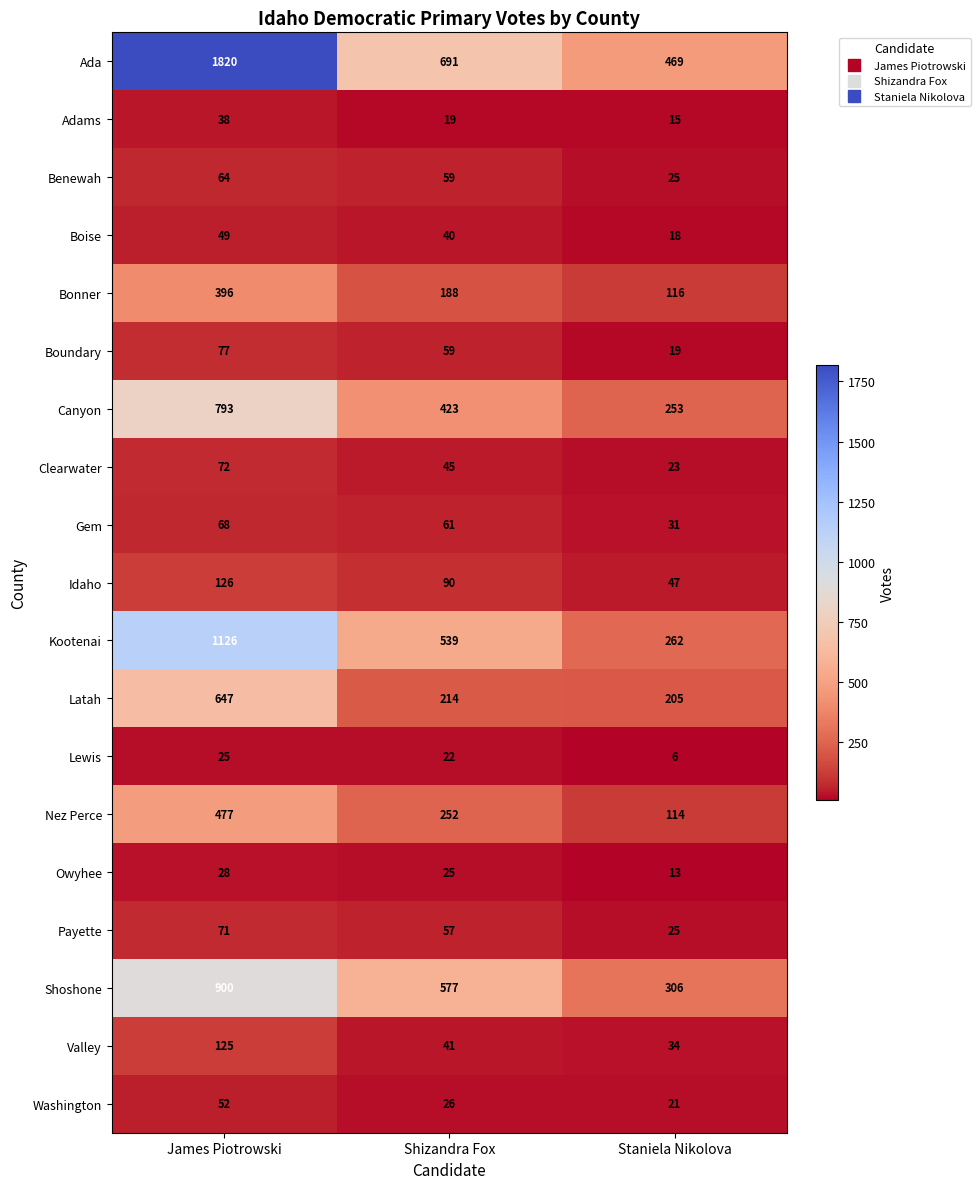

What is the total value across all series at Staniela Nikolova?

2002